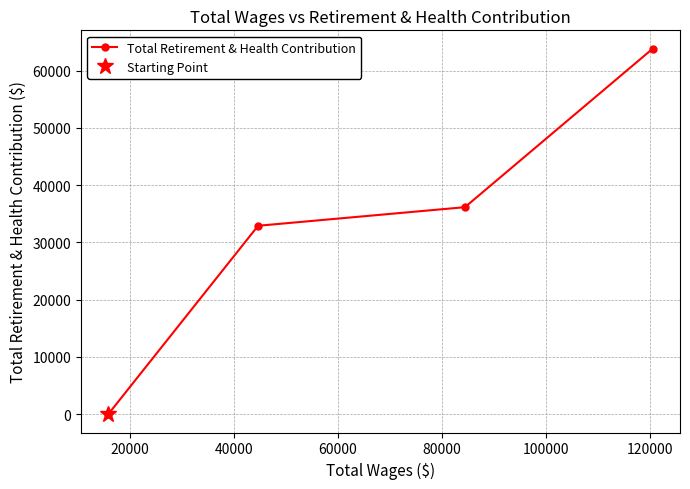

How many lines are shown in the chart?

1